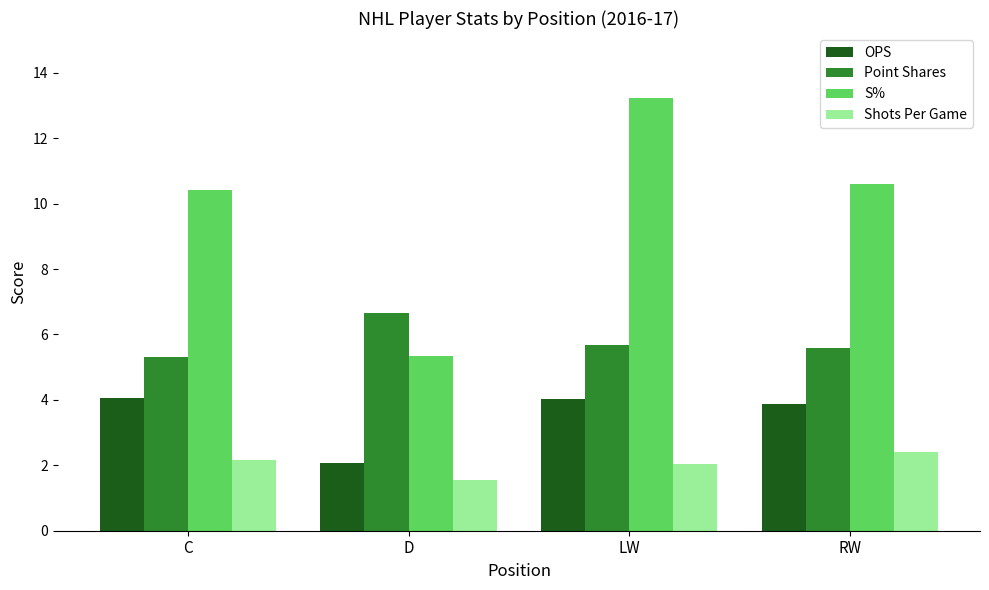

Rank the series by their maximum value, from lowest to highest.

Shots Per Game, OPS, Point Shares, S%